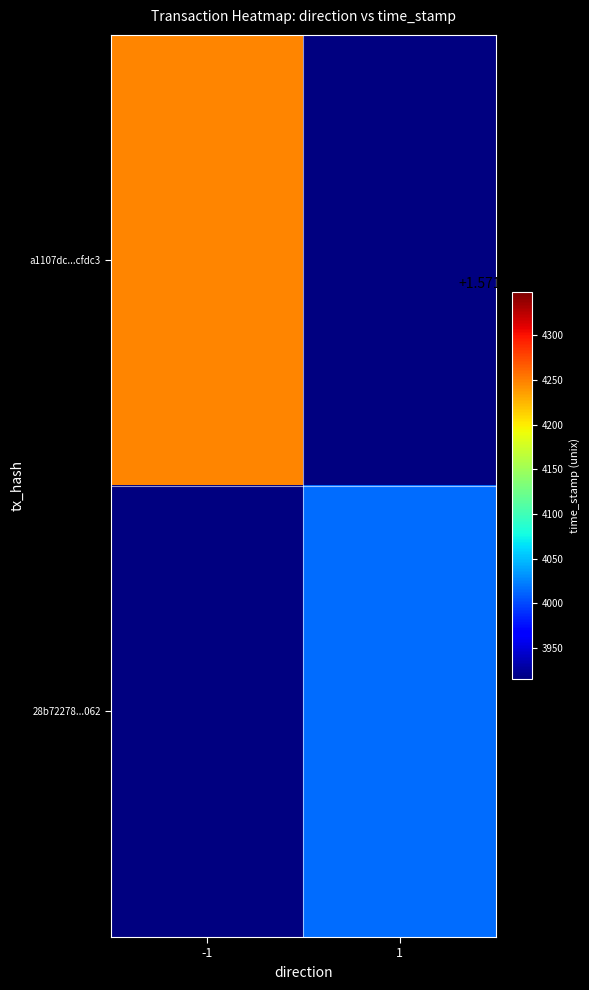

What is the highest value of the a1107dc185875eda7282b99f30101b5272cfdc3 series?

1571984248